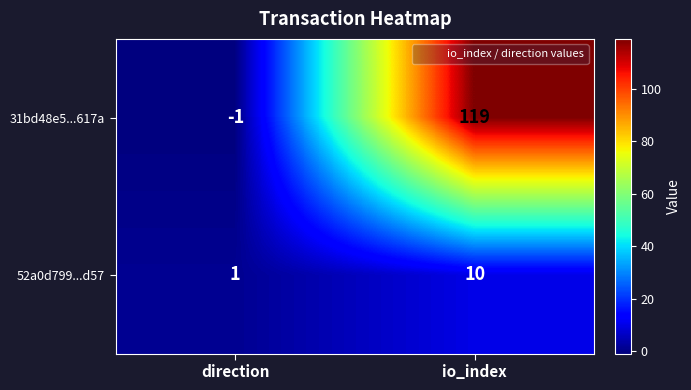

True or false: 31bd48e5...617a has a value of 30 at io_index.

False